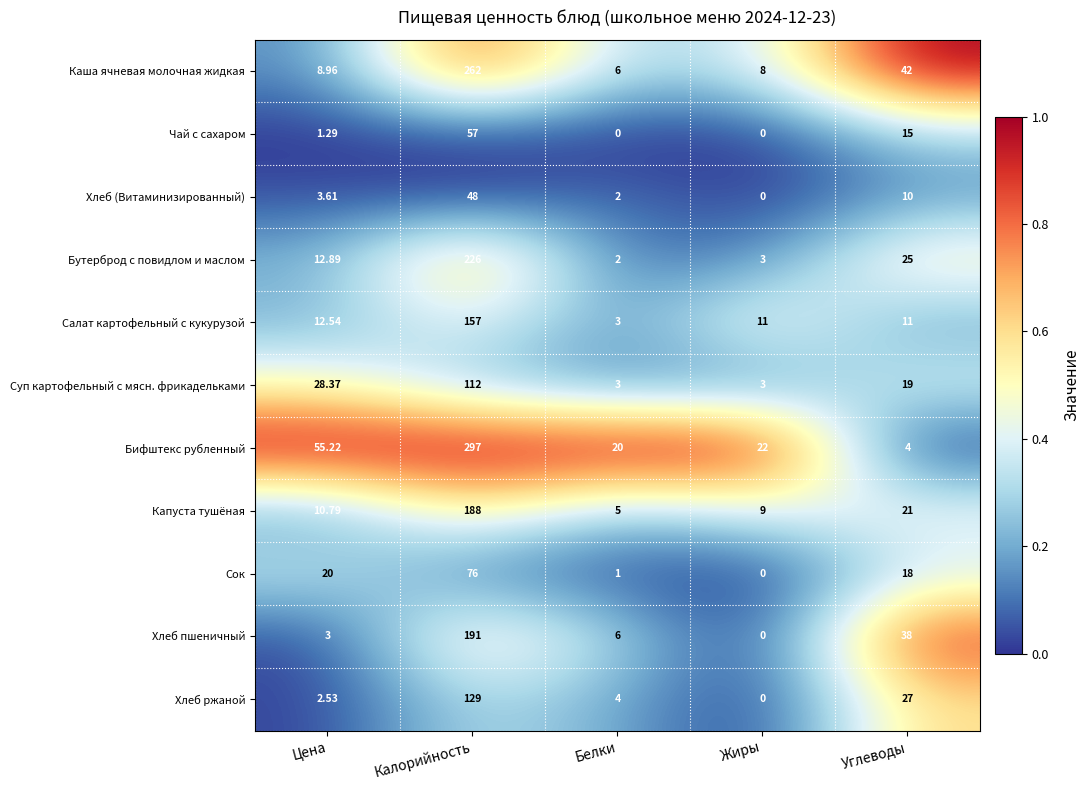

Rank the series by their maximum value, from lowest to highest.

Хлеб (Витаминизированный), Чай с сахаром, Сок, Суп картофельный с мясн. фрикадельками, Хлеб ржаной, Салат картофельный с кукурузой, Капуста тушёная, Хлеб пшеничный, Бутерброд с повидлом и маслом, Каша ячневая молочная жидкая, Бифштекс рубленный